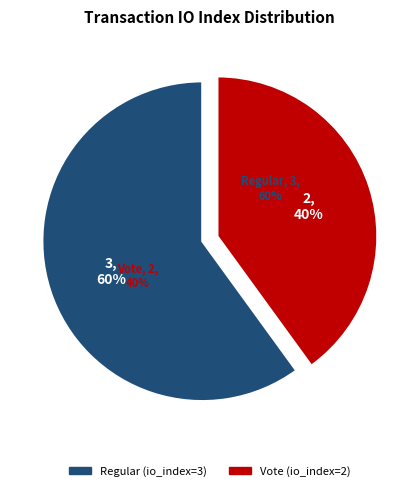

What portion of the pie excludes Regular (io_index=3)?

40.0%